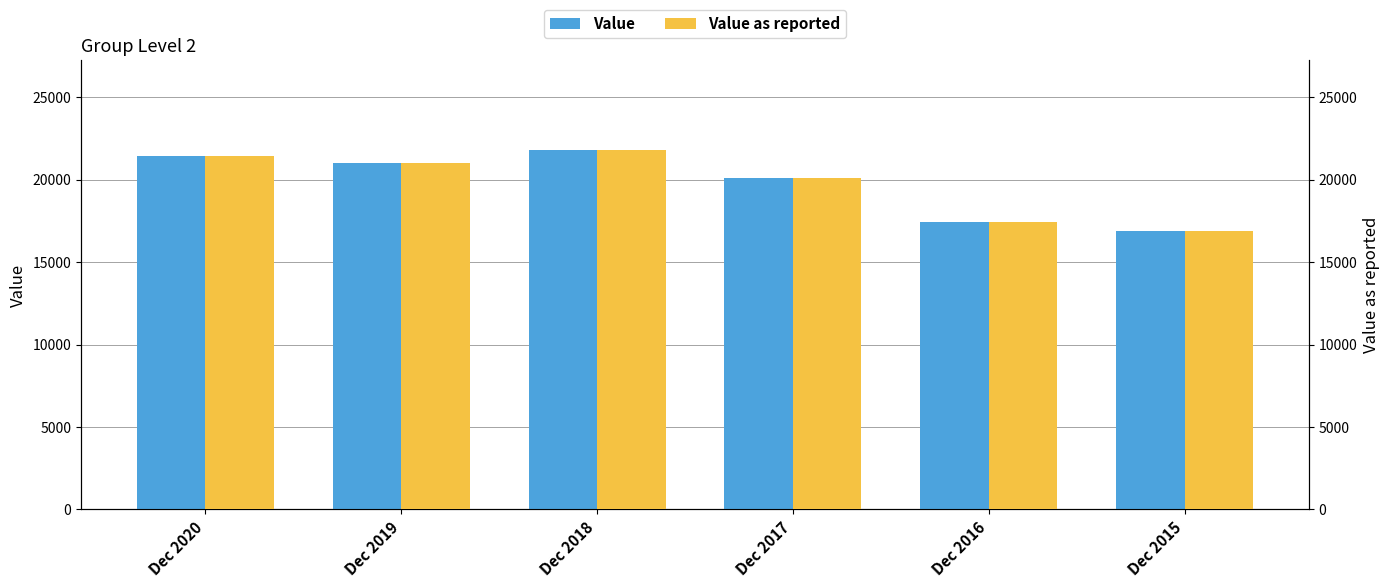

Is it true that Value equals 21008 at Dec 2019?

True